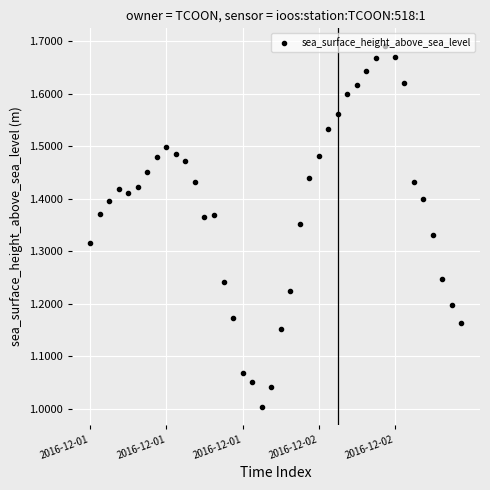

What is the difference between the maximum and minimum values?

0.7